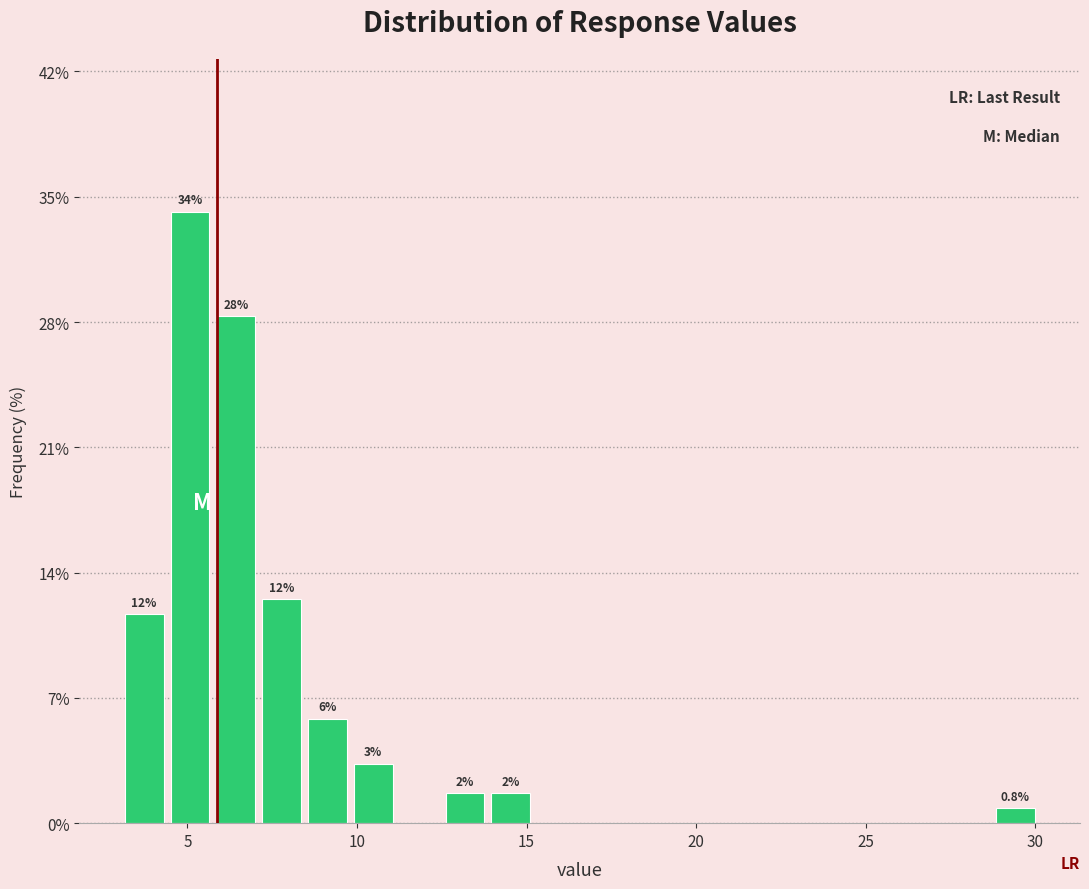

Around what value on the x-axis is the tallest bar? Give the approximate position of its centre, as read against the axis.

5.0